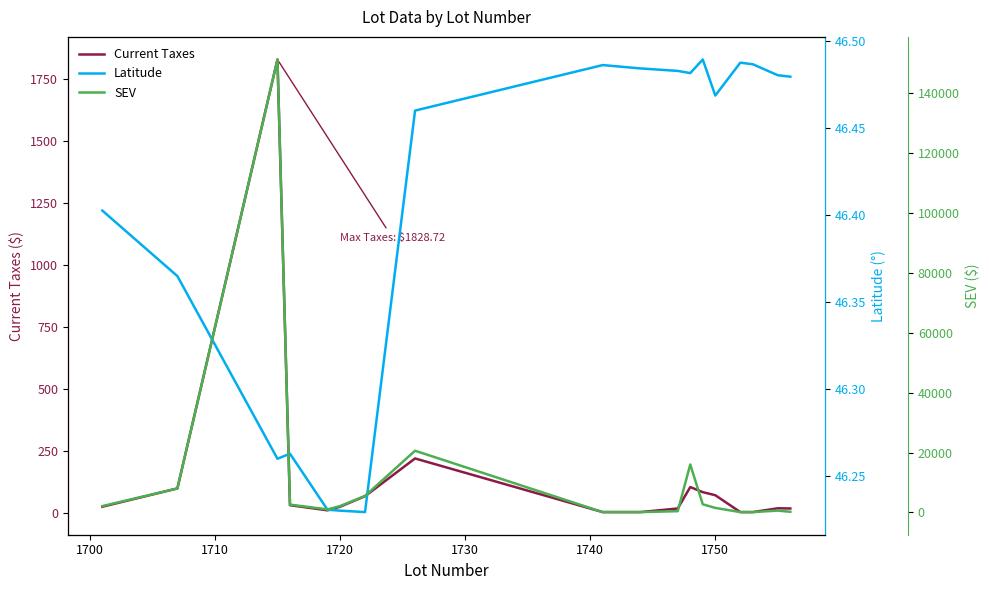

What is the highest value of the Current Taxes series?

1828.7